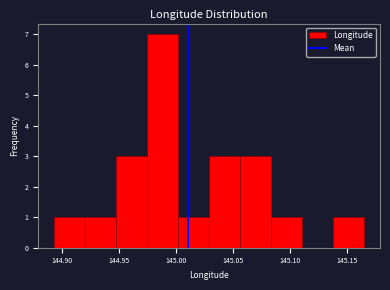

Which range on the x-axis has the tallest bar?

144.975 to 145.000